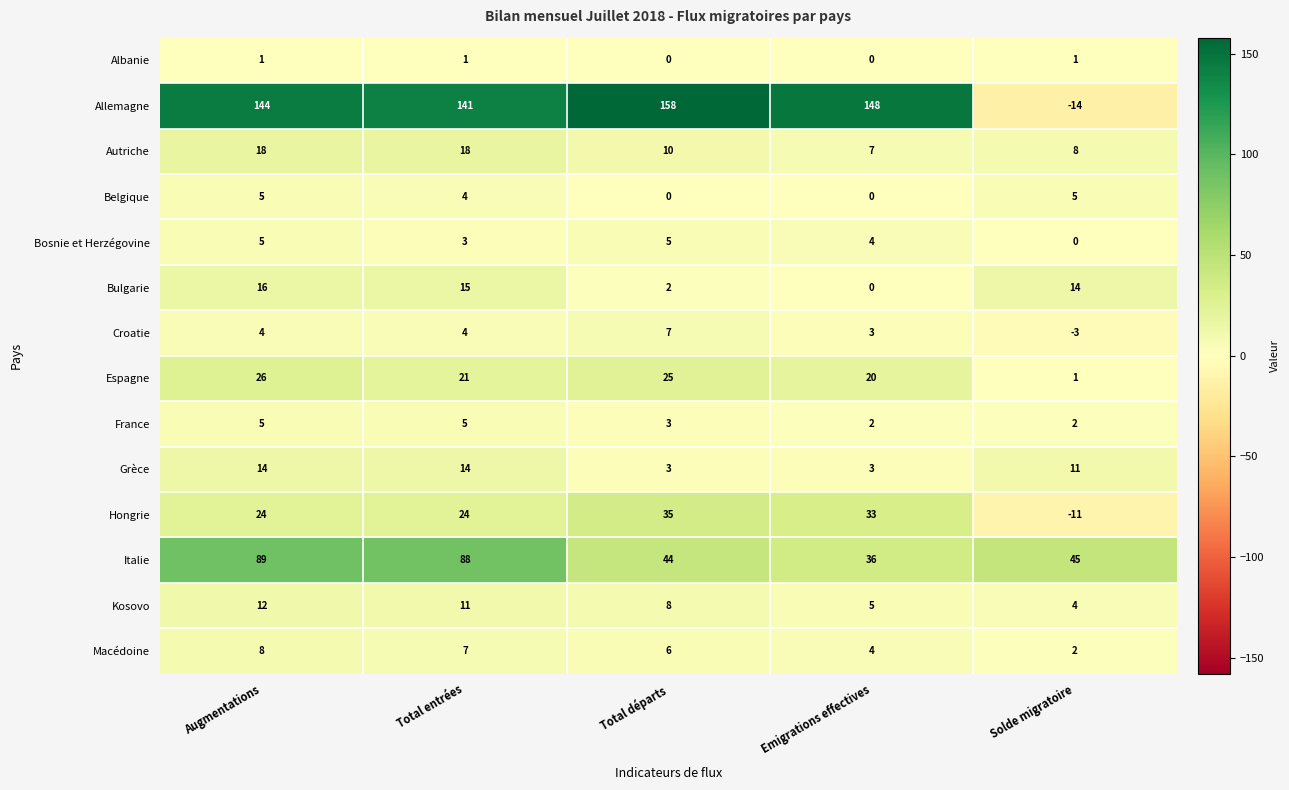

At which label does Bosnie et Herzégovine first exceed 4?

Augmentations